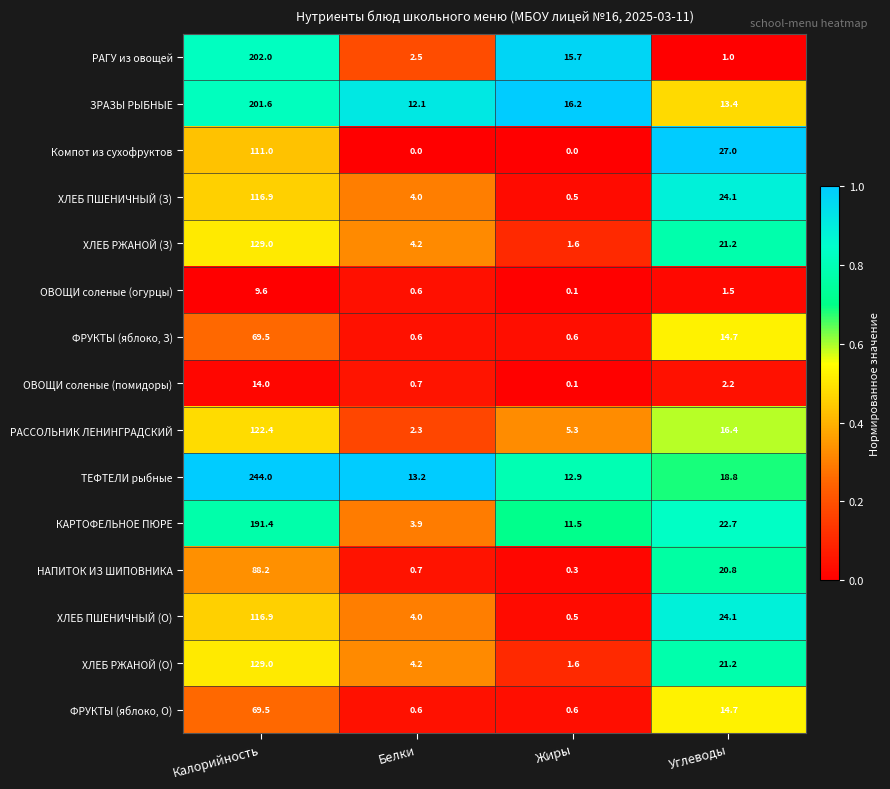

What is the difference between the ФРУКТЫ (яблоко, З) values at Белки and Углеводы?

14.1